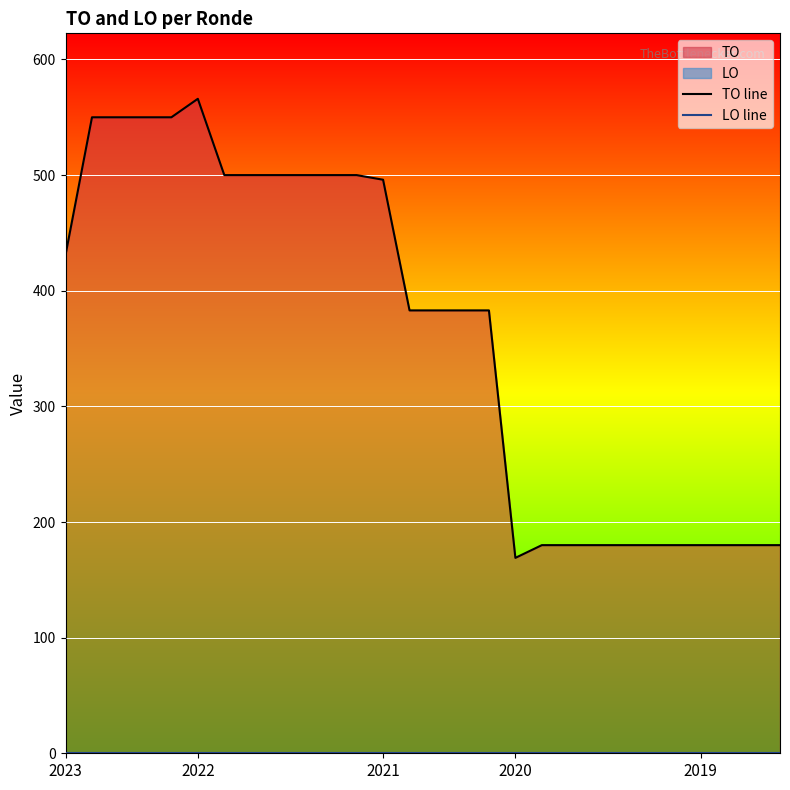

Which category has the lowest value across all series?

2023